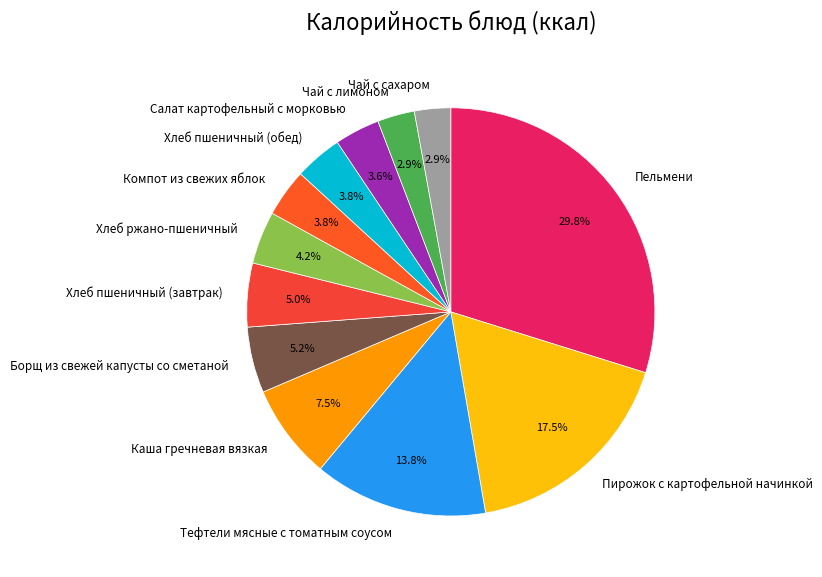

What is the total percentage of Чай с лимоном and Хлеб пшеничный (обед)?

6.7%